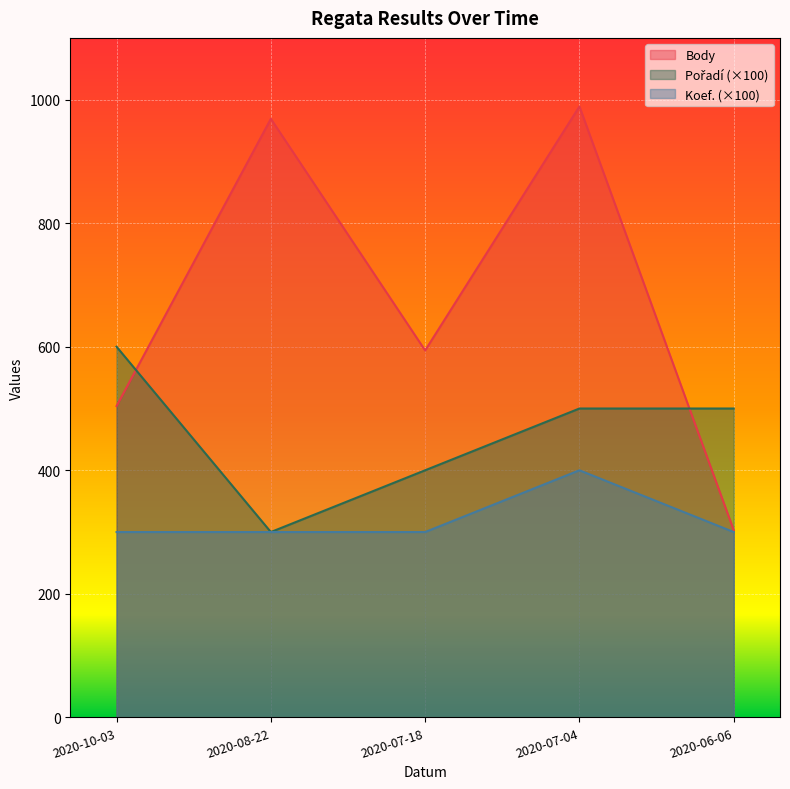

How many interior local peaks does the Body series have?

2